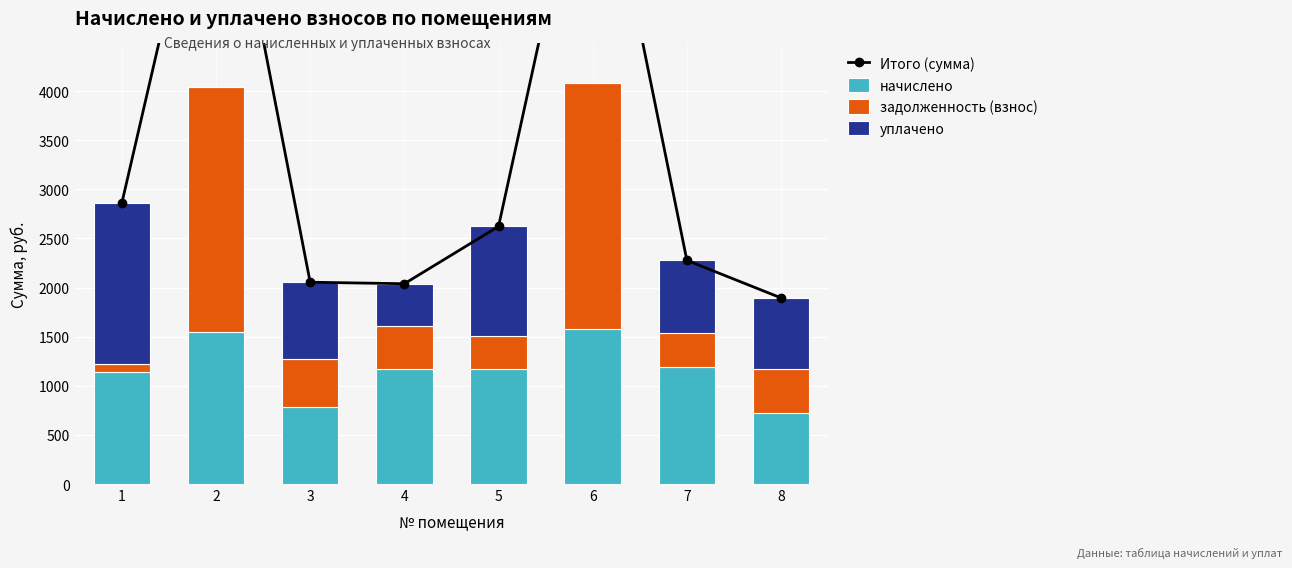

Where does the уплачено series first go above 739?

1